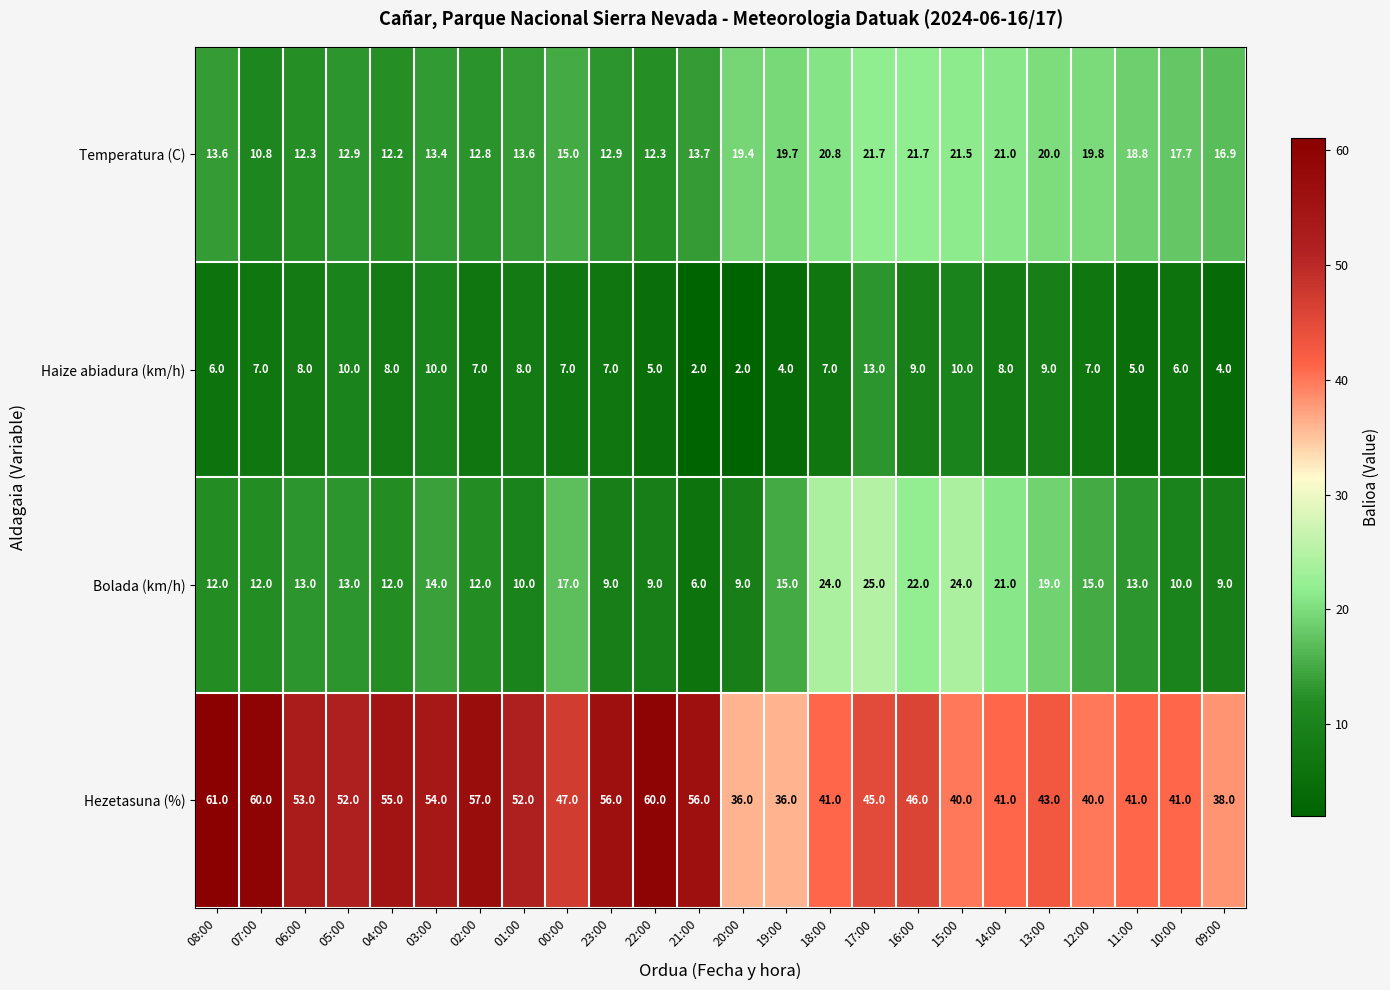

At which category does the chart reach its peak across all series?

08:00